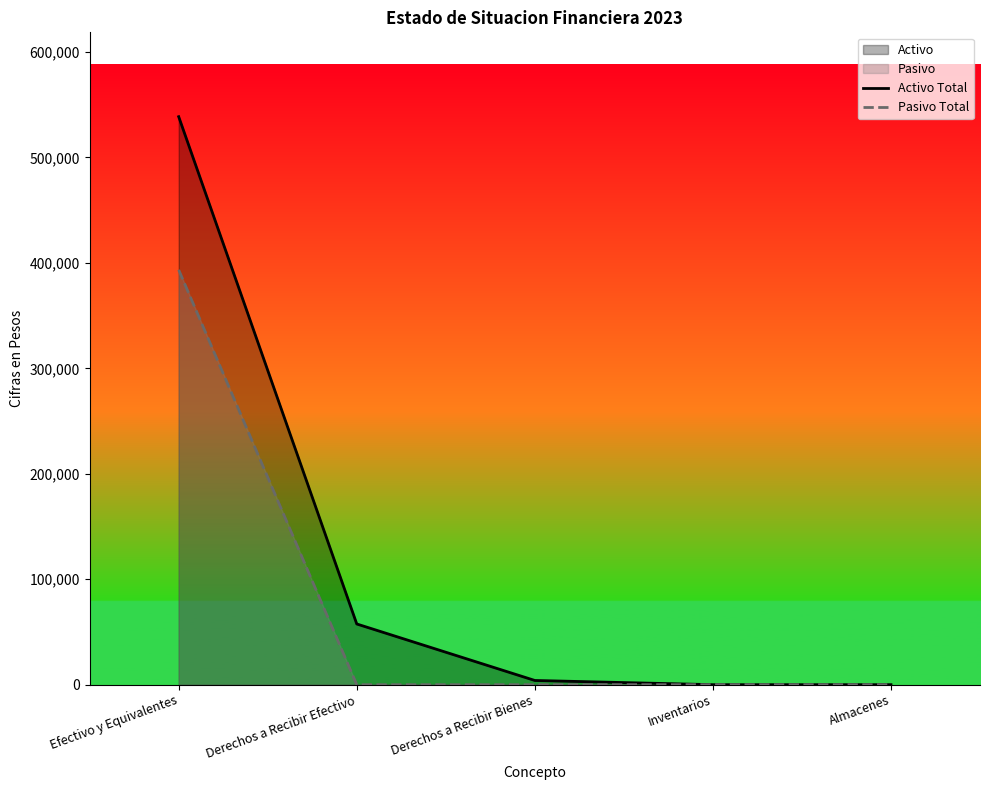

At how many categories does at least one series exceed 33853?

2